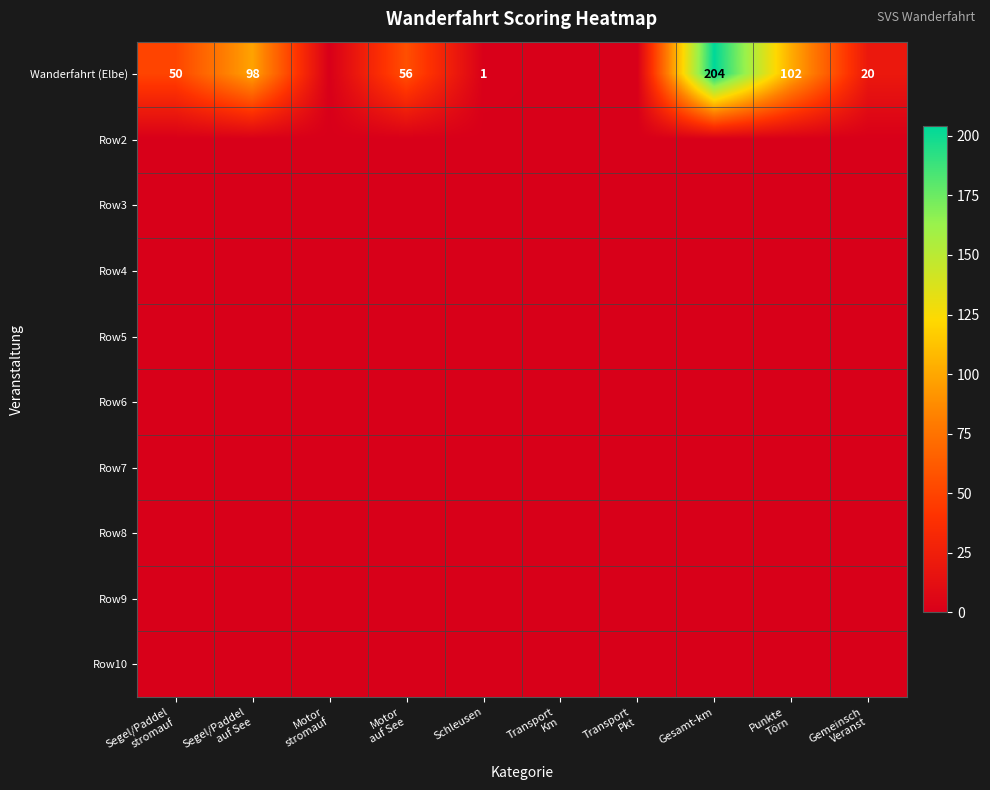

Is the value of Row10 at Transport Km greater than the value of Row8 at Motor auf See?

No